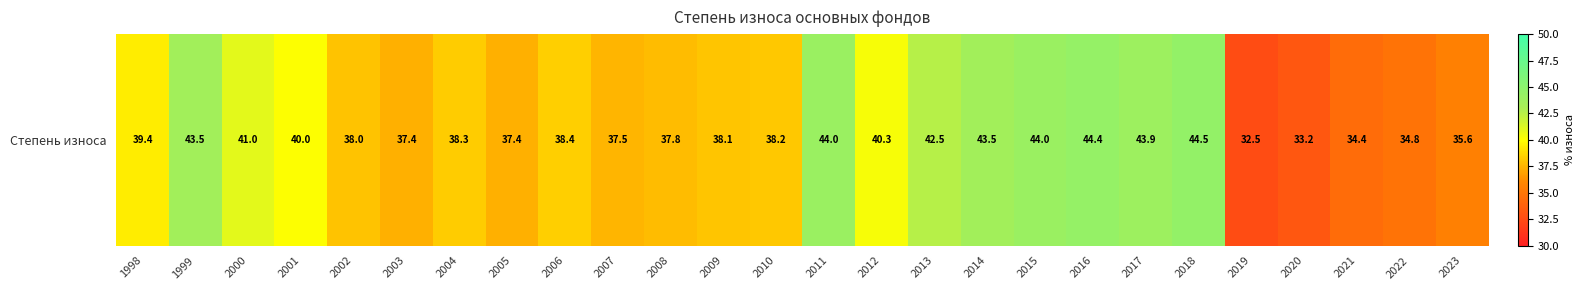

At which category does the chart reach its minimum across all series?

2019